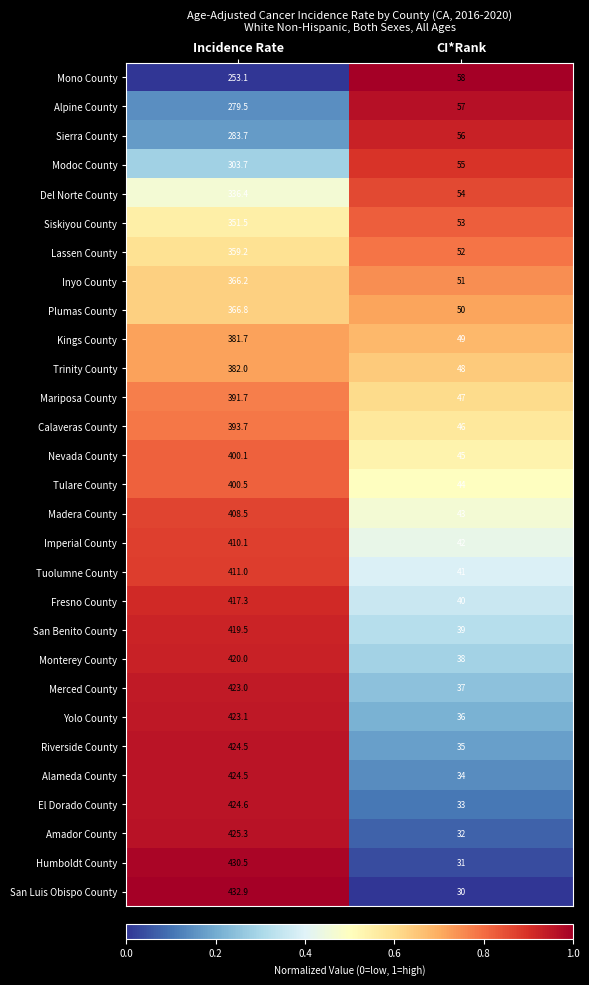

What is the sum of all Sierra County values?

339.7